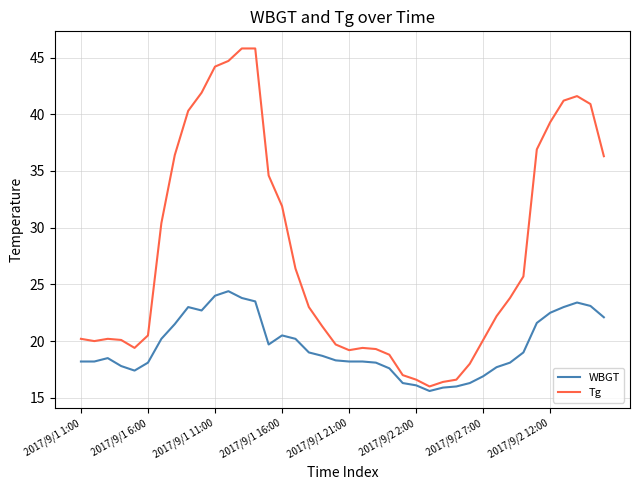

Which series has the largest total across all categories?

Tg